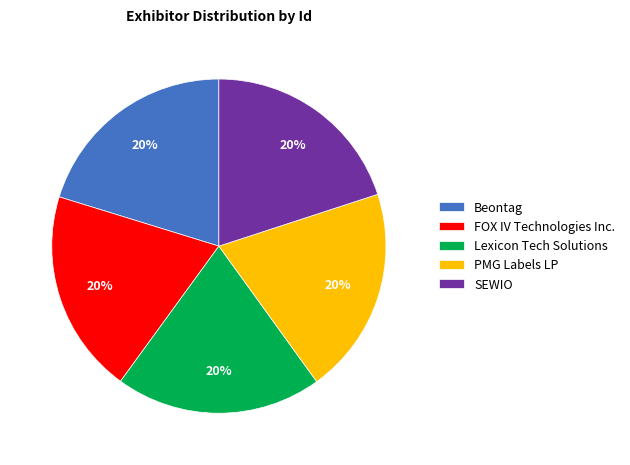

Is it true that Beontag is 14% of the pie?

False